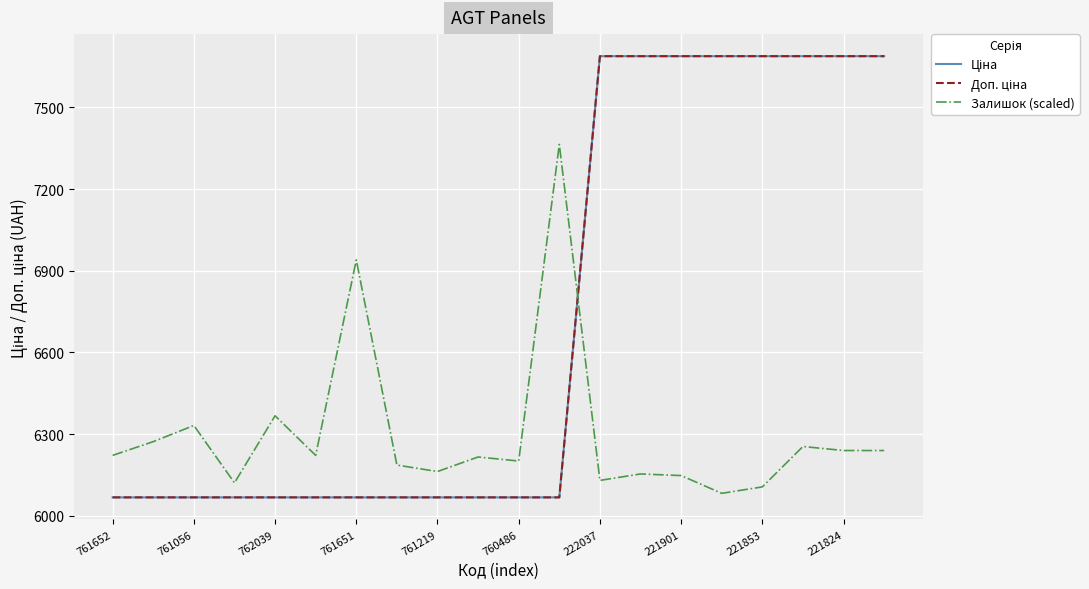

Is this an area chart (filled region under the line)?

No